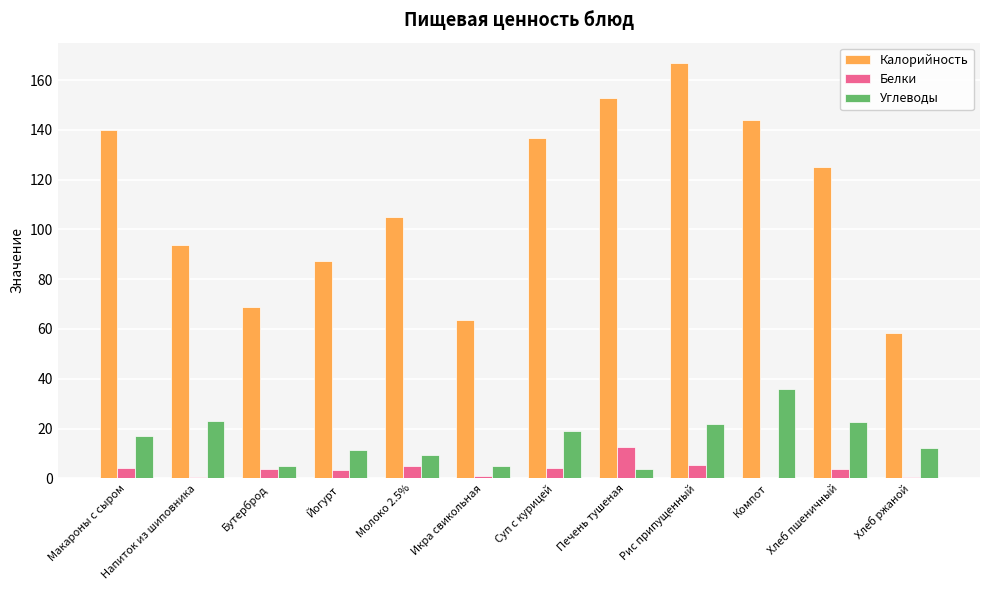

Which series changed the most between Йогурт and Компот?

Калорийность